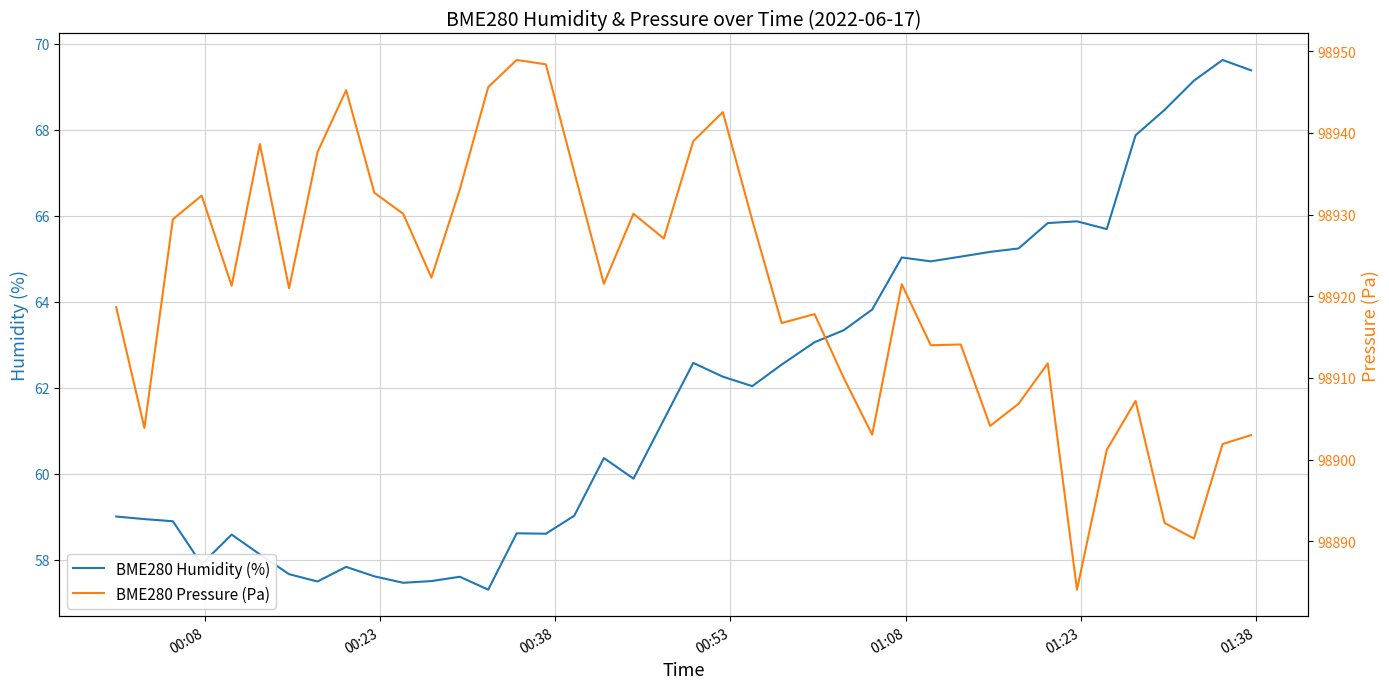

What is the minimum value for BME280 Humidity (%)?

57.3